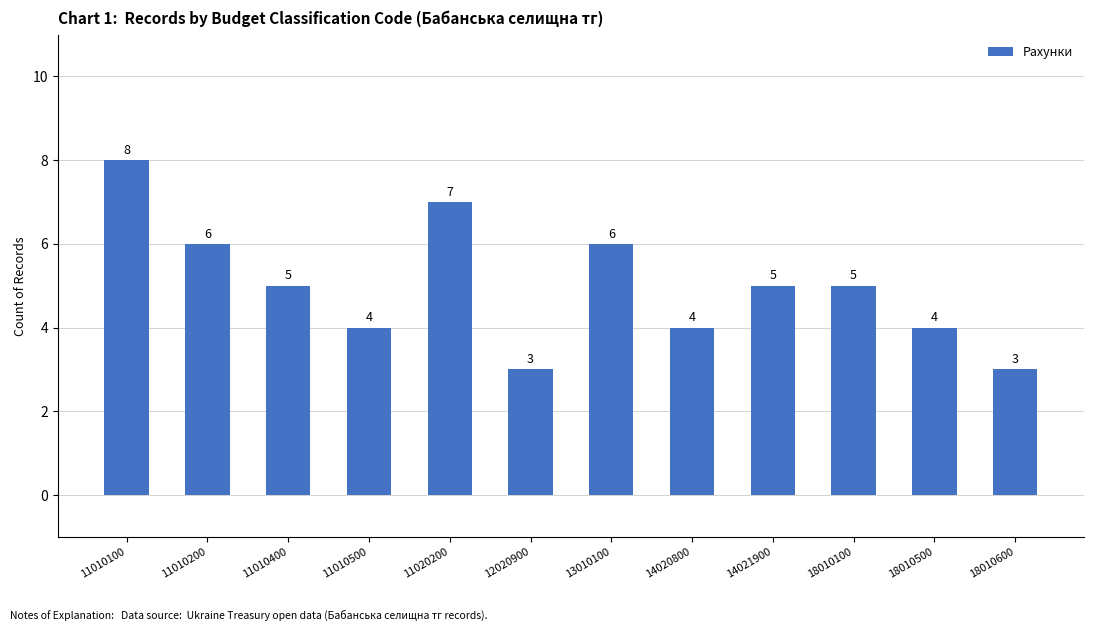

How many data points does each series have?

12